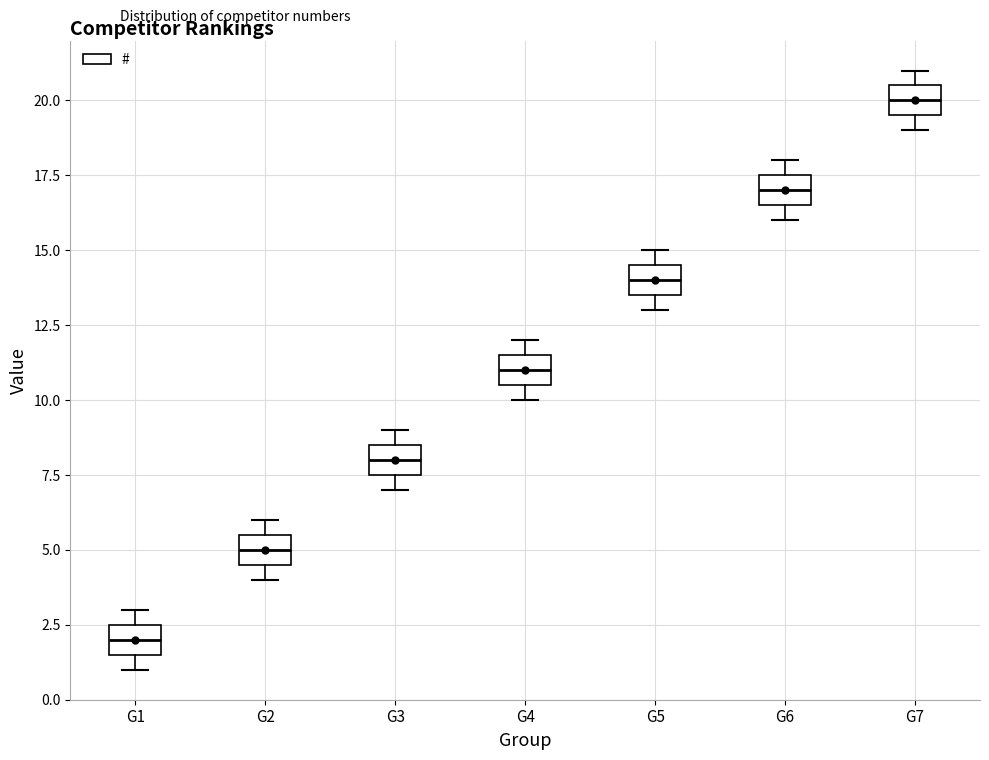

Which box's median line is the lowest?

G1